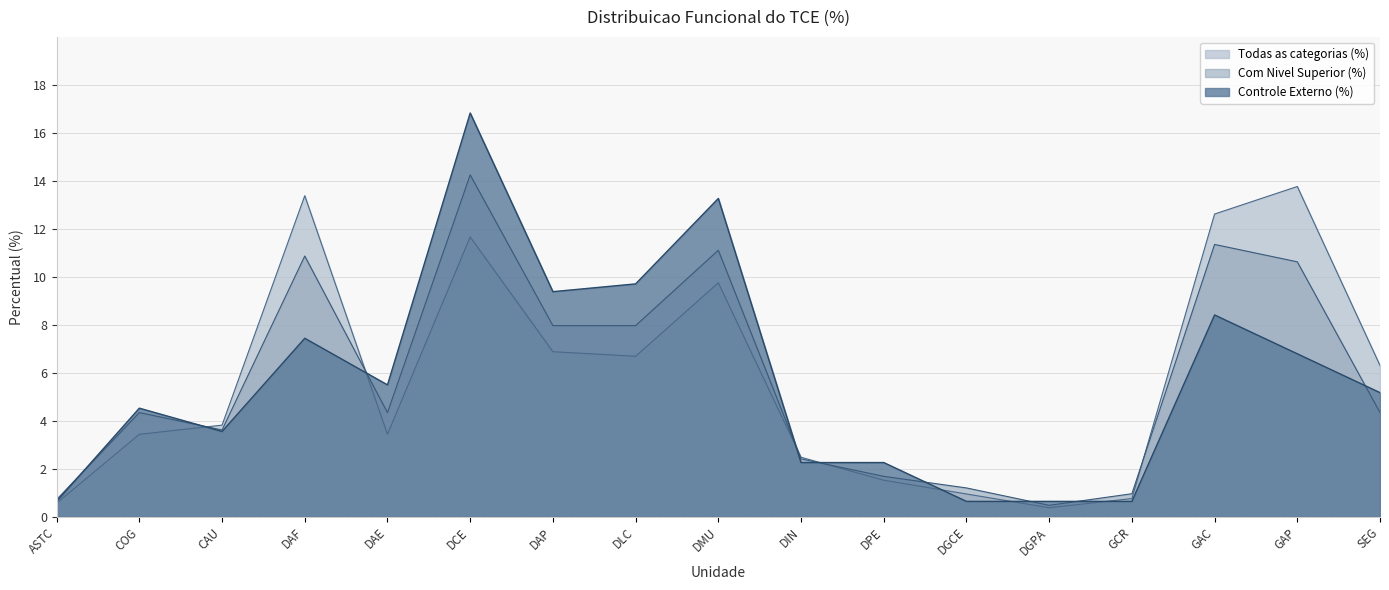

Rank the series by their maximum value, from highest to lowest.

Controle Externo (%), Com Nivel Superior (%), Todas as categorias (%)